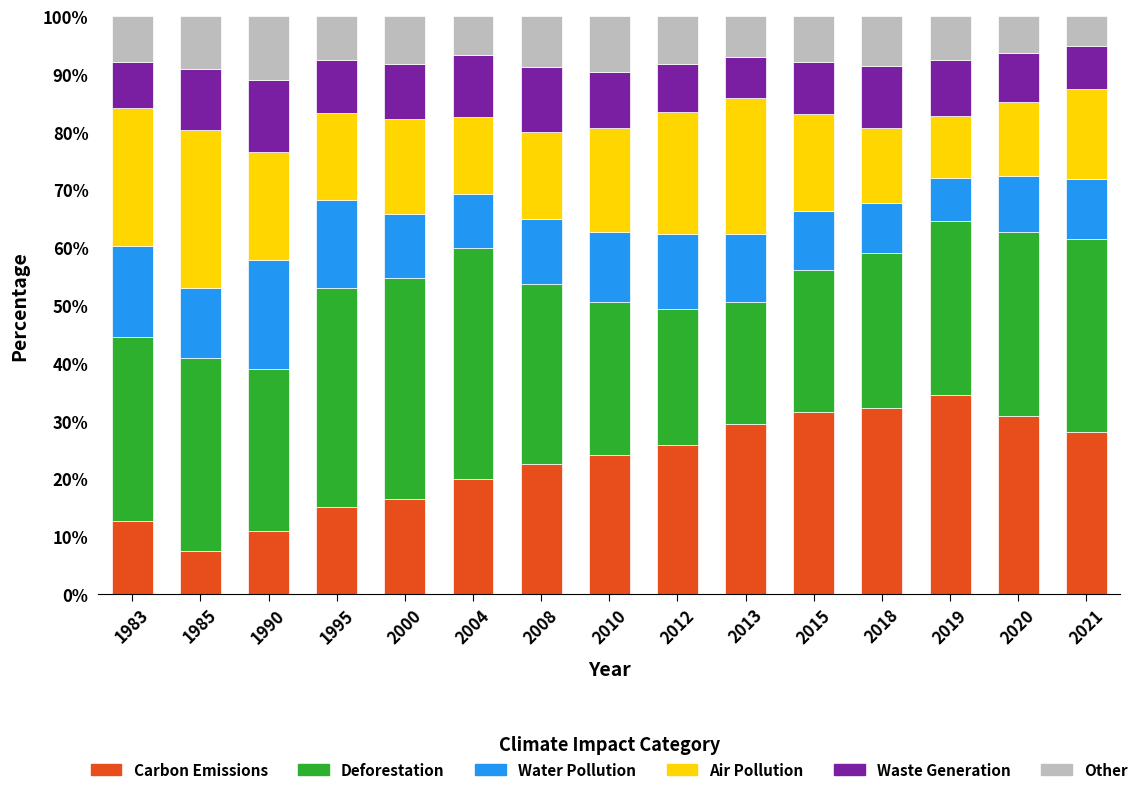

Which category has the highest value in the Carbon Emissions series?

2019